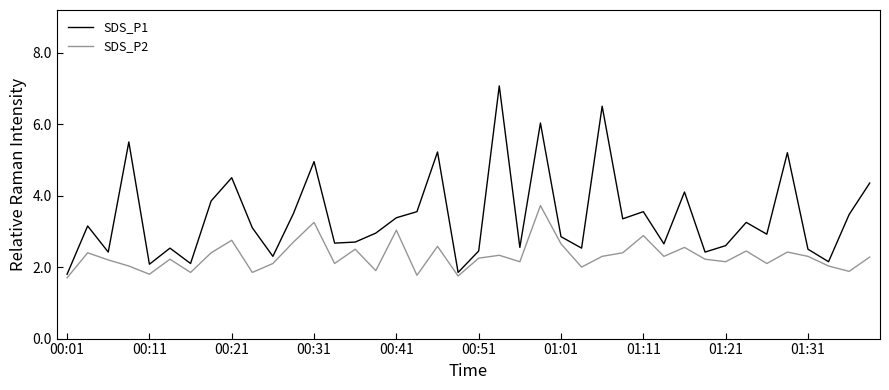

What is the minimum value for SDS_P2?

1.7